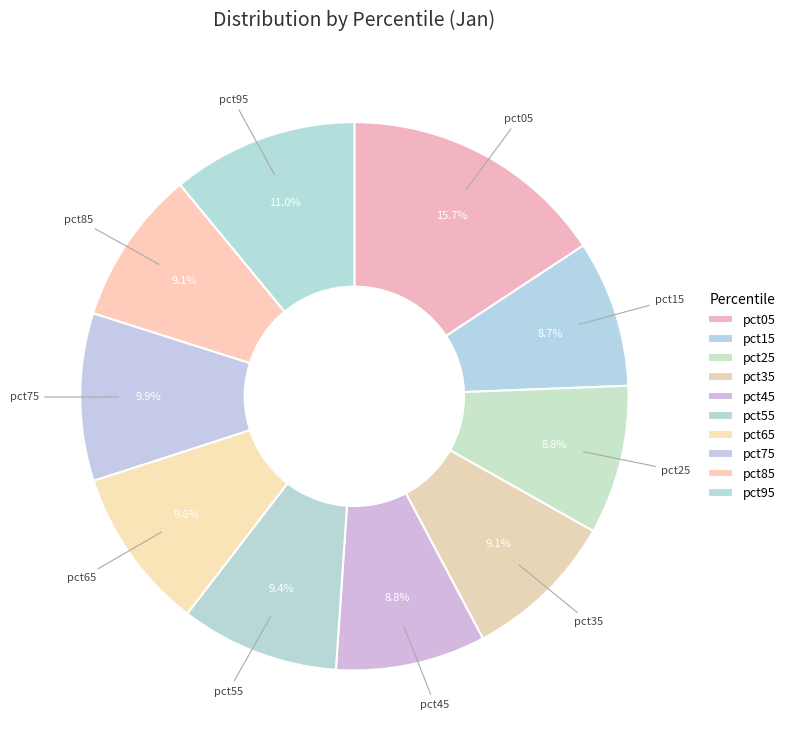

Count the number of slices in the pie.

10